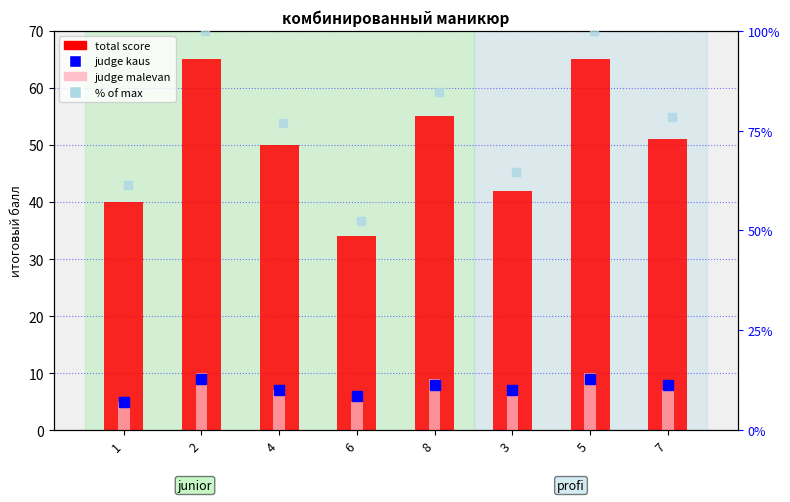

What is the smallest value displayed?

34